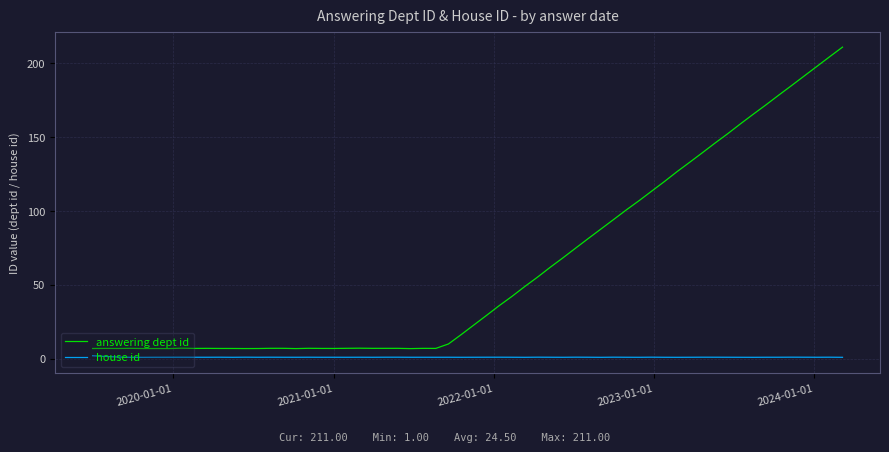

Reading right to left, list all the values displayed in this chart.

answering dept id: 7	7	7	7	211
house id: 2	1	1	1	1